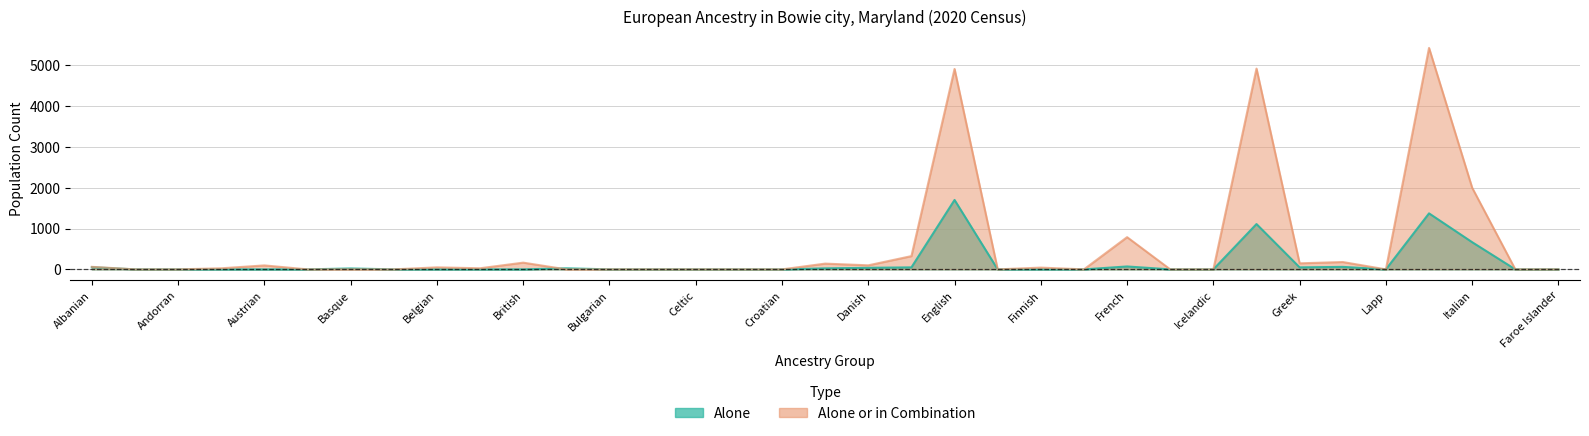

What is the approximate value of combination at German, to the nearest 50?

4900